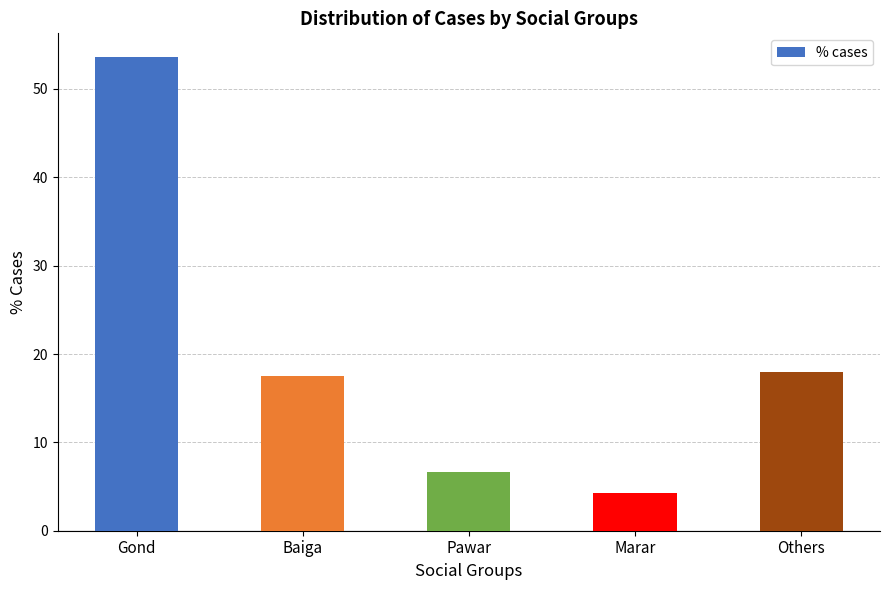

What is the smallest value displayed?

4.2